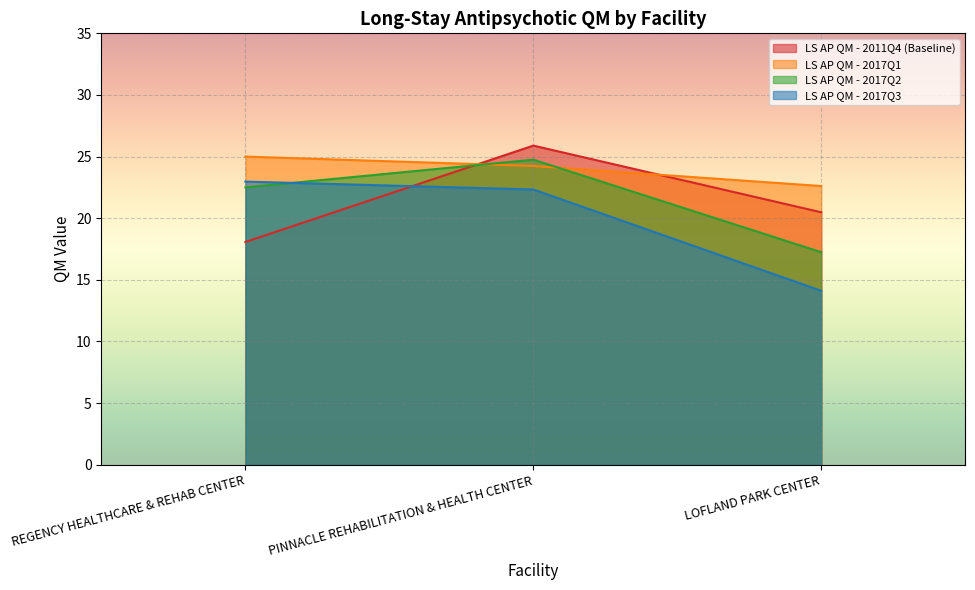

How many data points in LS AP QM - 2017Q1 are less than 24?

1